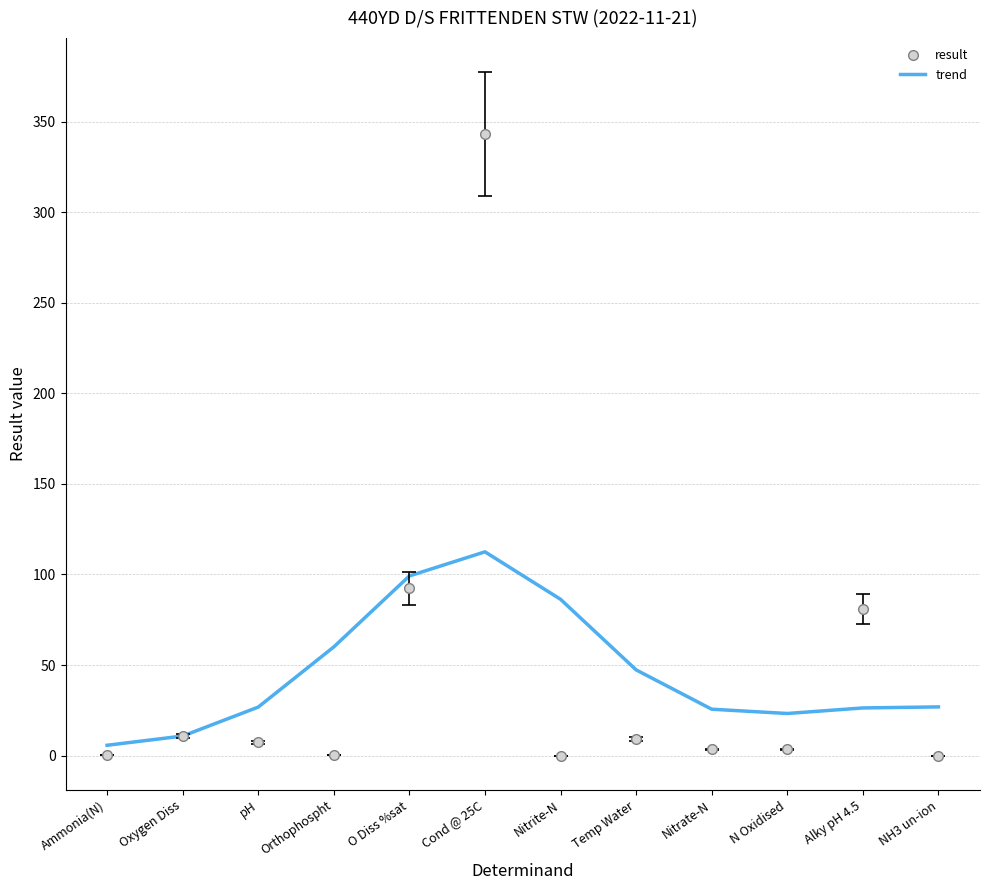

At which category does the chart reach its peak across all series?

Cond @ 25C